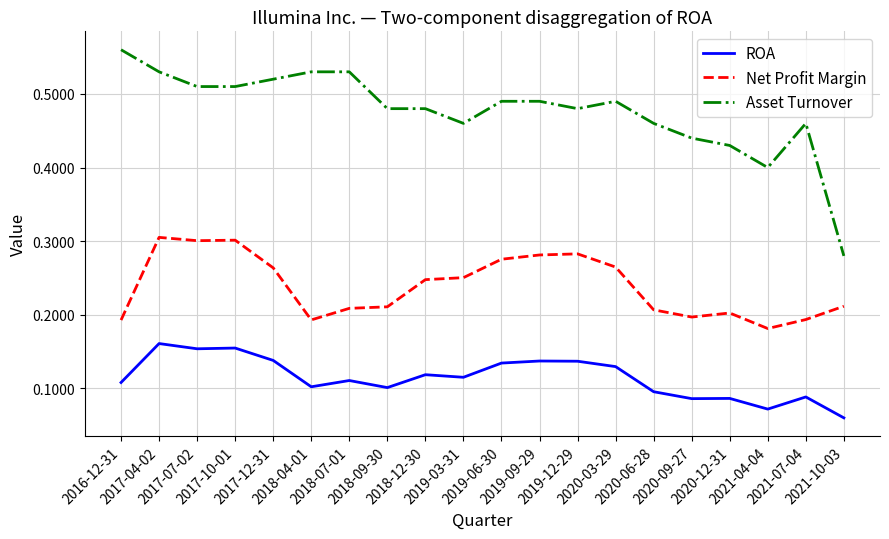

Is the value of Asset Turnover at 2019-03-31 greater than the value of Net Profit Margin at 2018-07-01?

Yes